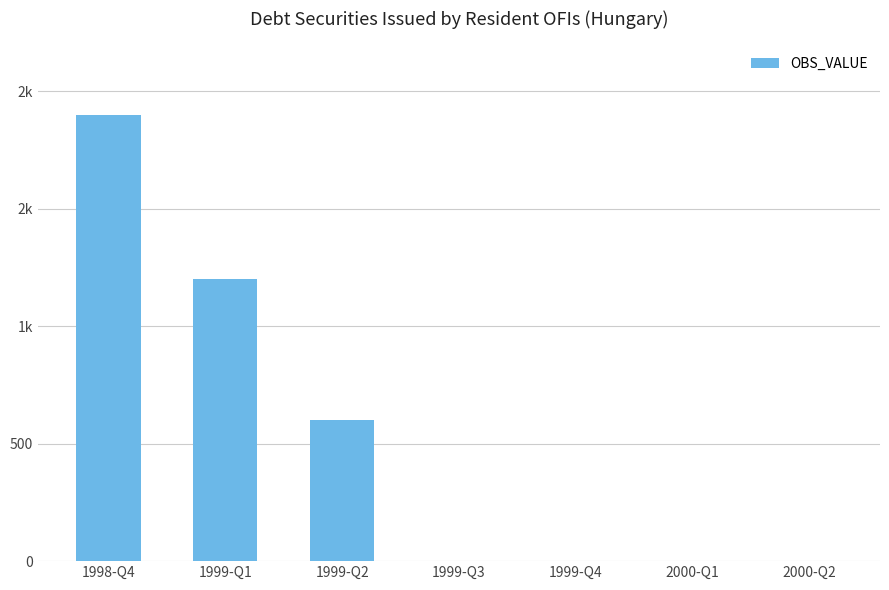

Reading right to left, transcribe all the data shown in this chart.

2000-Q2=0	2000-Q1=0	1999-Q4=0	1999-Q3=0	1999-Q2=600	1999-Q1=1200	1998-Q4=1900